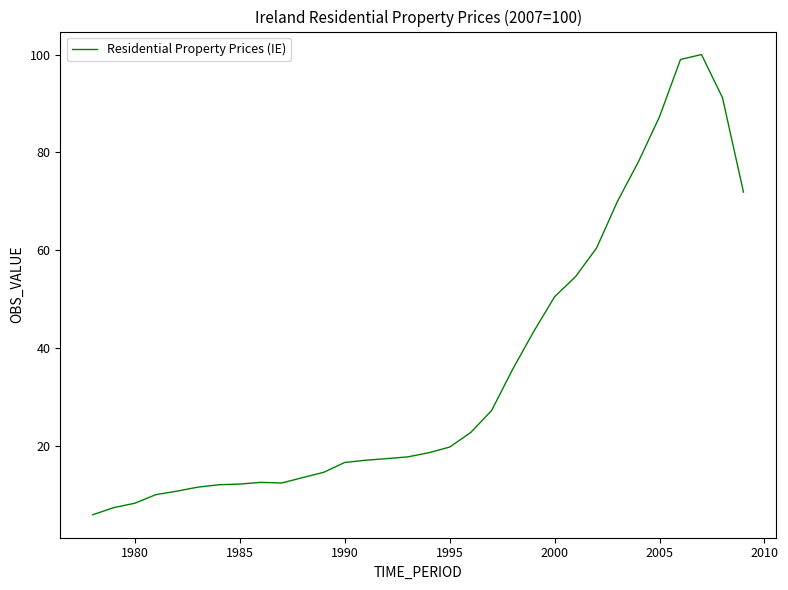

Does the chart have visible grid lines?

No